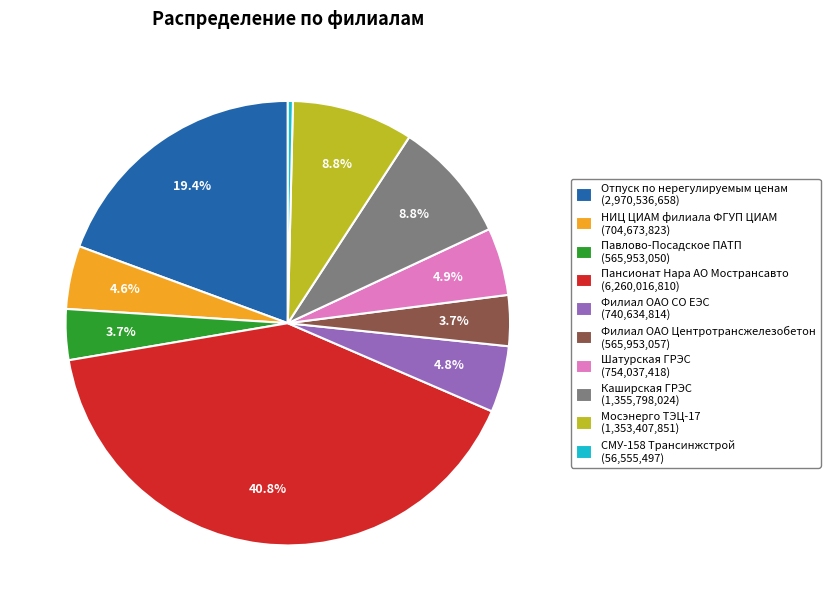

Which category has the smallest portion of the pie?

СМУ-158 Трансинжстрой